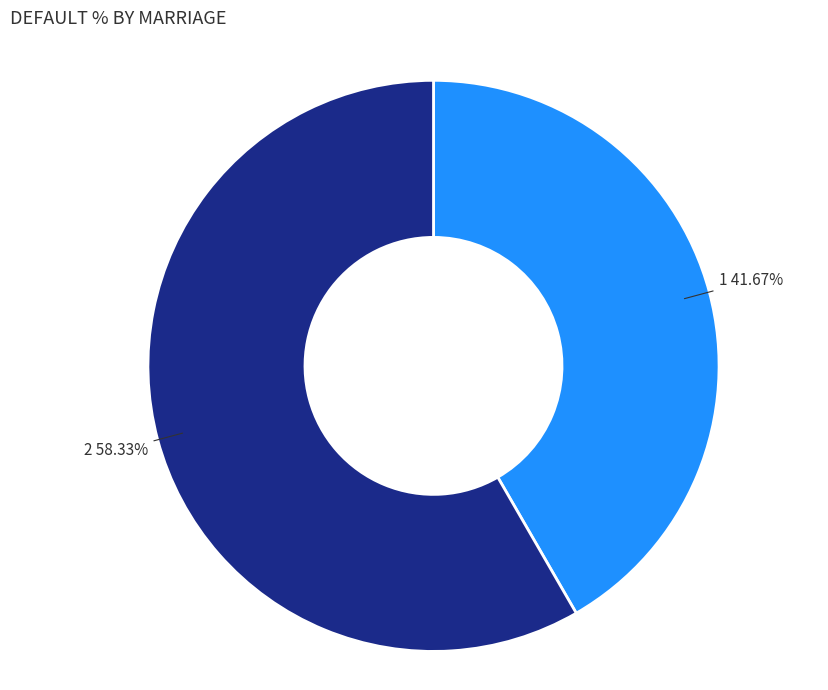

Is there a majority slice in this chart?

Yes